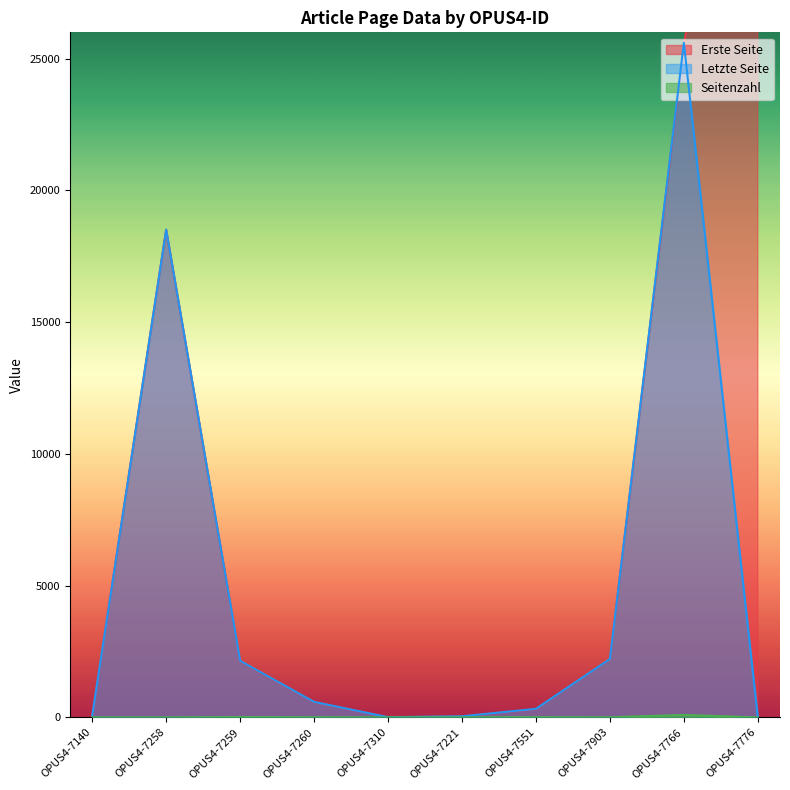

What is the spread (max minus min) of values at OPUS4-7310?

6